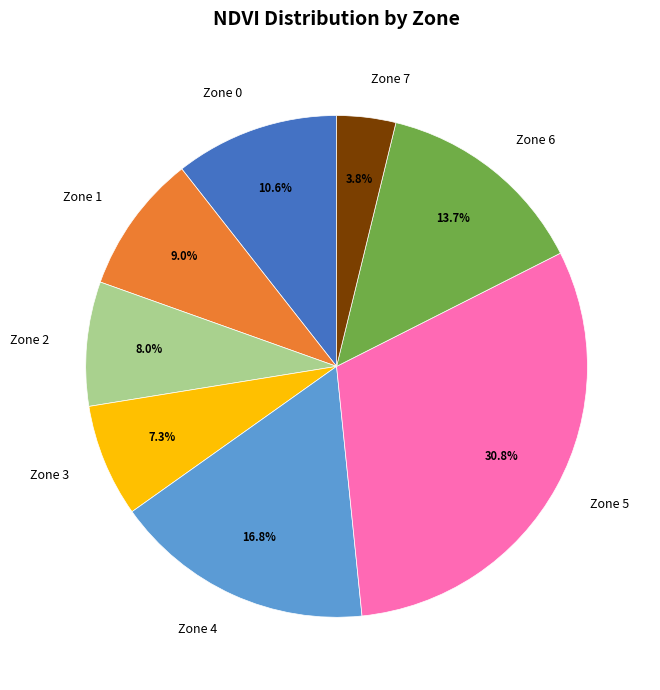

How many slices are in this pie chart?

8